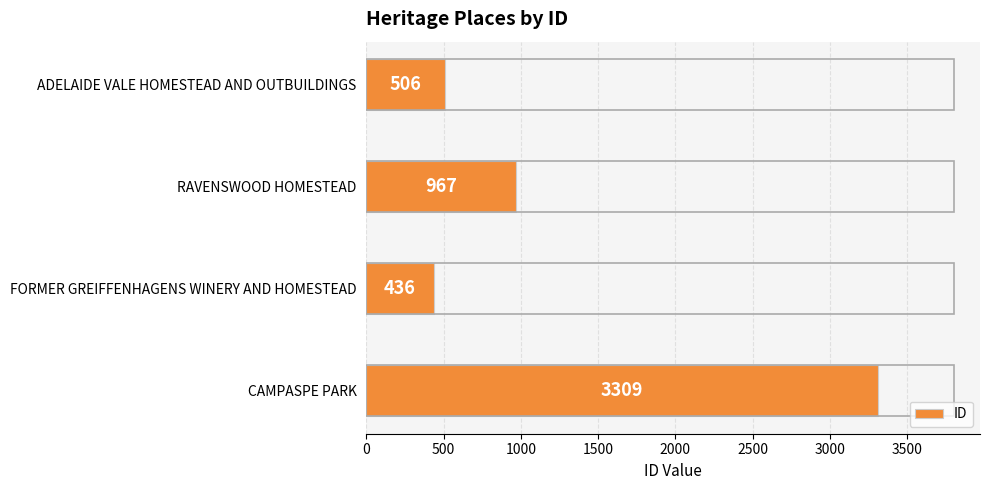

Reading top to bottom, list all the values displayed in this chart.

506	967	436	3309